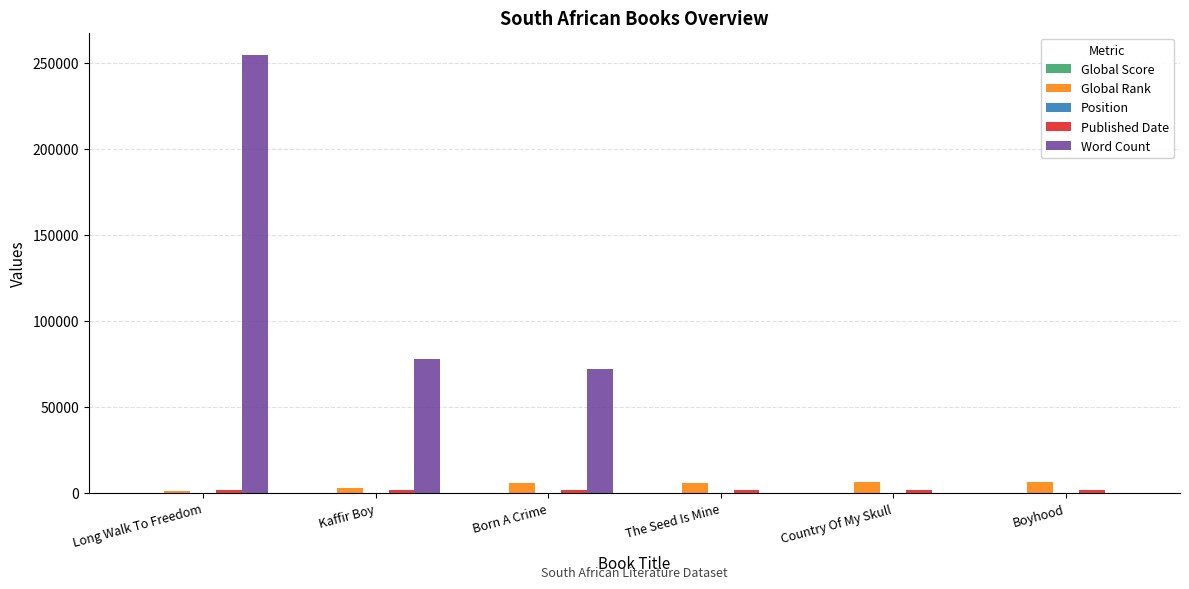

What is the spread (max minus min) of values at Long Walk To Freedom?

254999